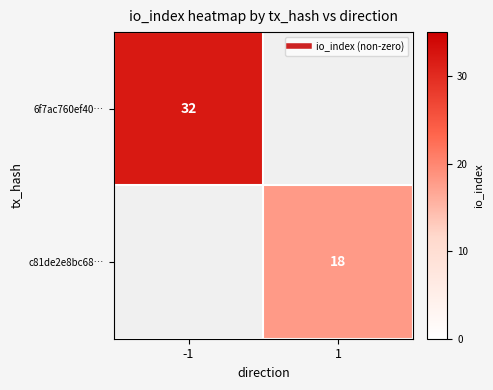

Rank the series by their average value, from highest to lowest.

6f7ac760ef40…, c81de2e8bc68…